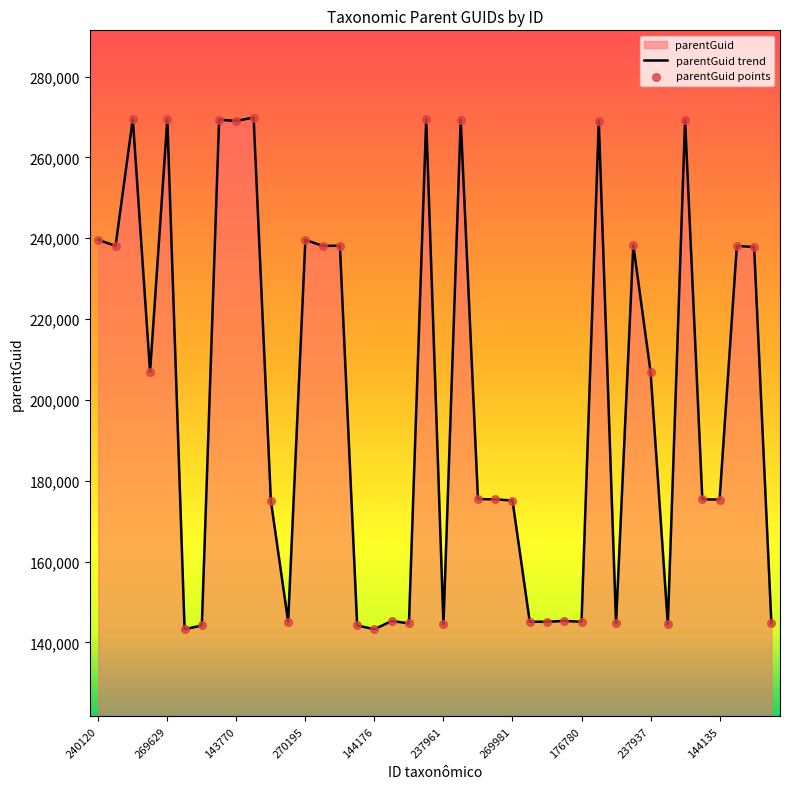

Approximately how many times larger is the value at 269624 compared to 145511?

1.9